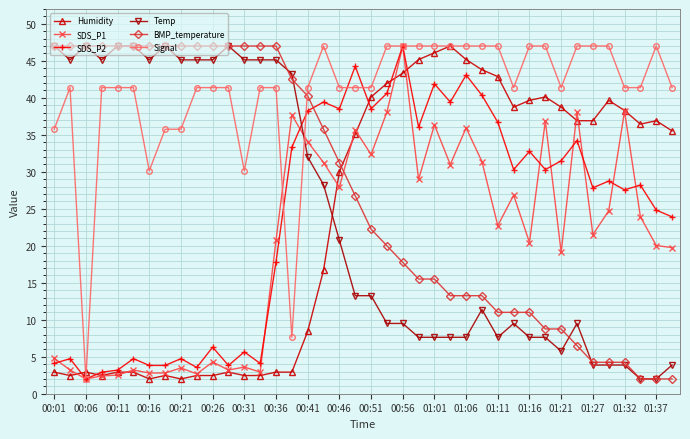

How many categories are shown in the chart?

40